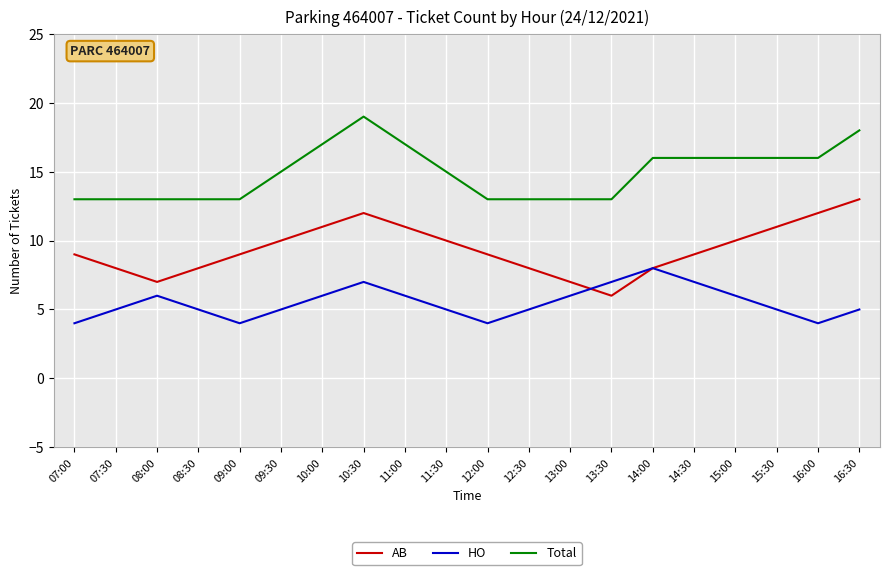

True or false: AB has a value of 17 at 16:00.

False